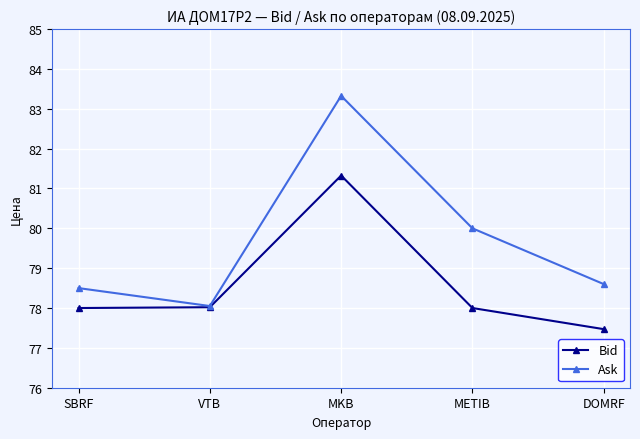

Where is the first local maximum for Bid?

MKB